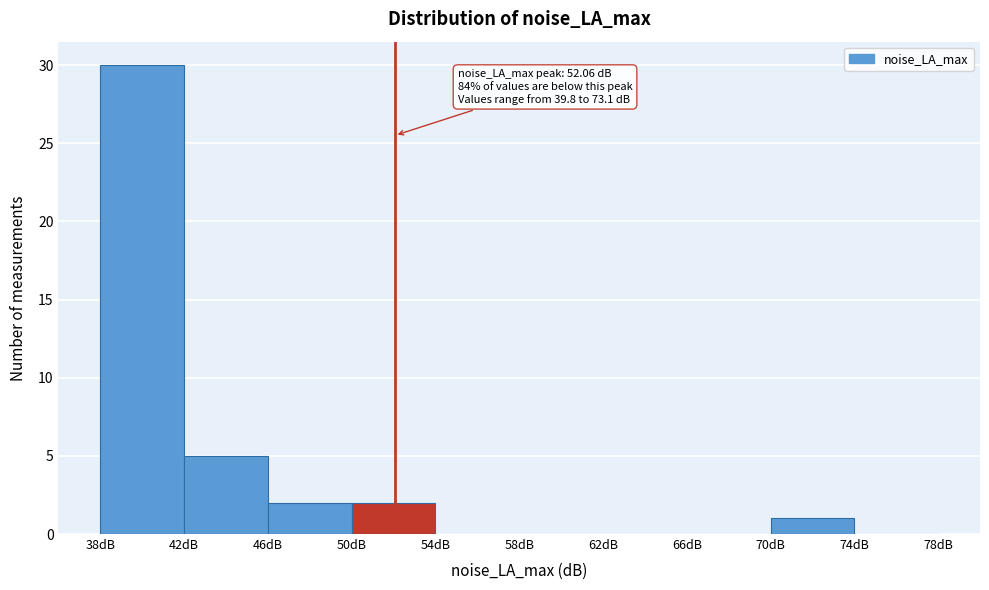

Which range on the x-axis has the tallest bar?

38 to 42